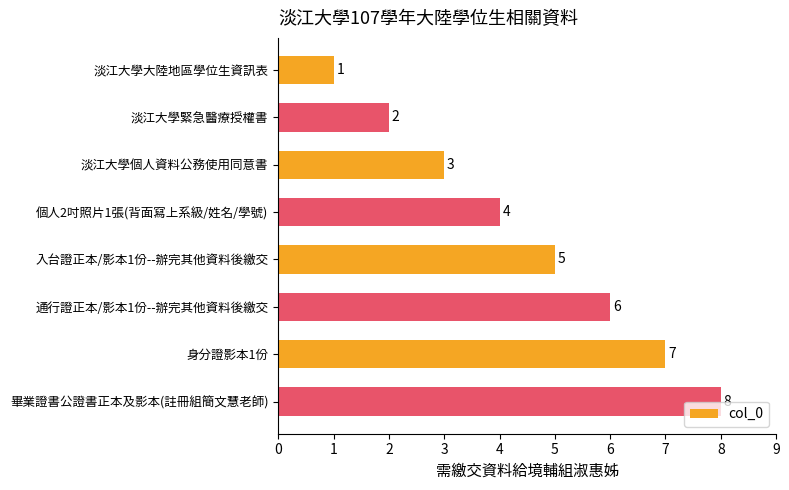

What position from the bottom is 淡江大學個人資料公務使用同意書?

6